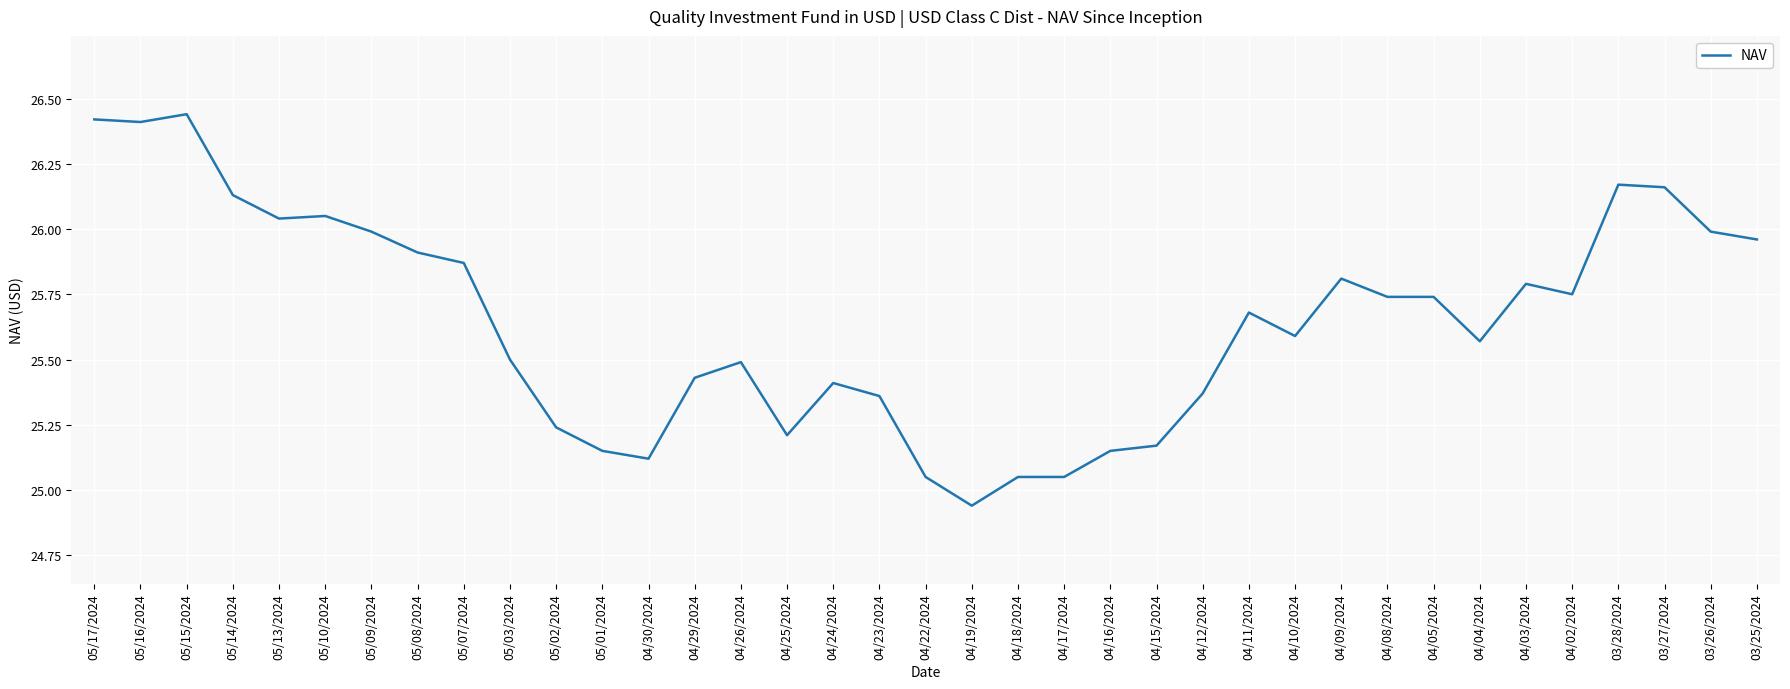

At which label does the data first exceed 25?

05/17/2024